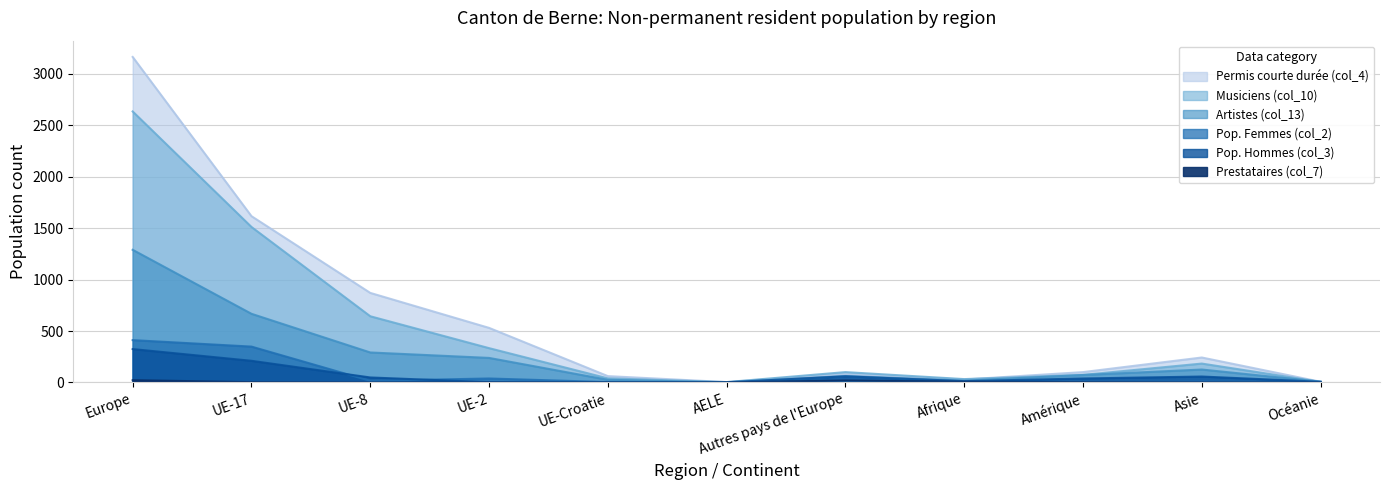

What is the label of the 3rd point from the left?

UE-8